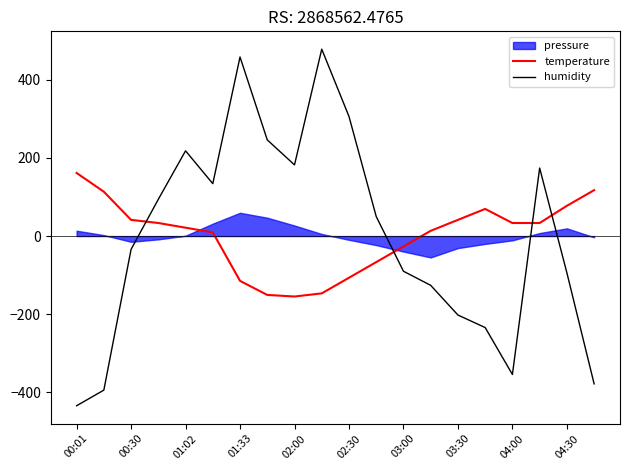

What is the maximum value for humidity?

478.0